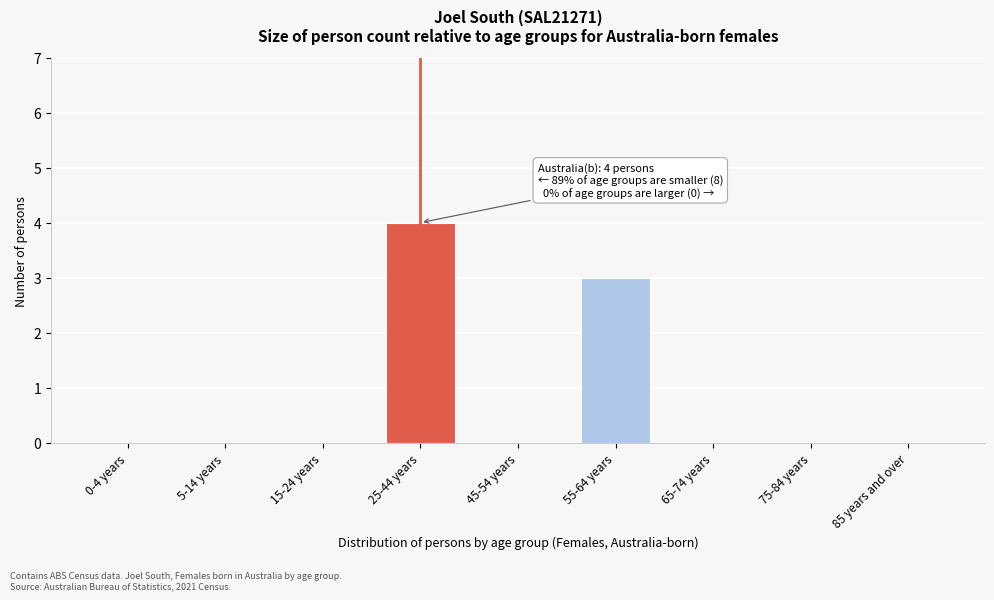

Reading right to left, transcribe all the data shown in this chart.

85 years and over=0	75-84 years=0	65-74 years=0	55-64 years=3	45-54 years=0	25-44 years=4	15-24 years=0	5-14 years=0	0-4 years=0